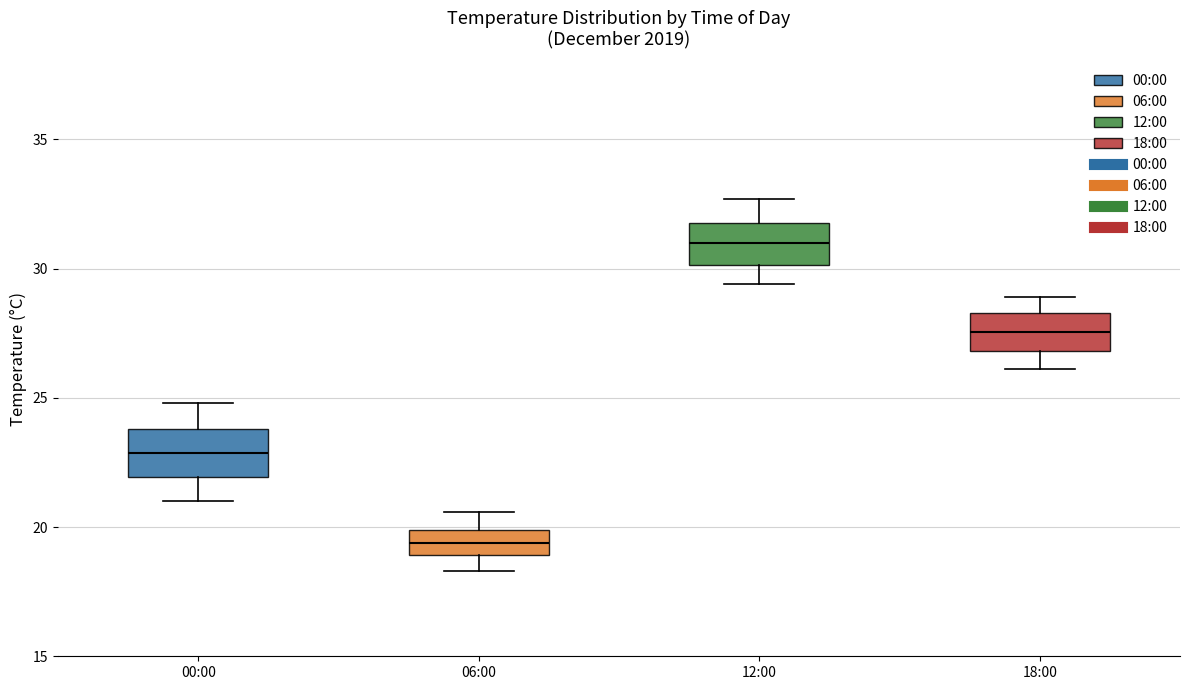

Which box has the highest median line?

12:00